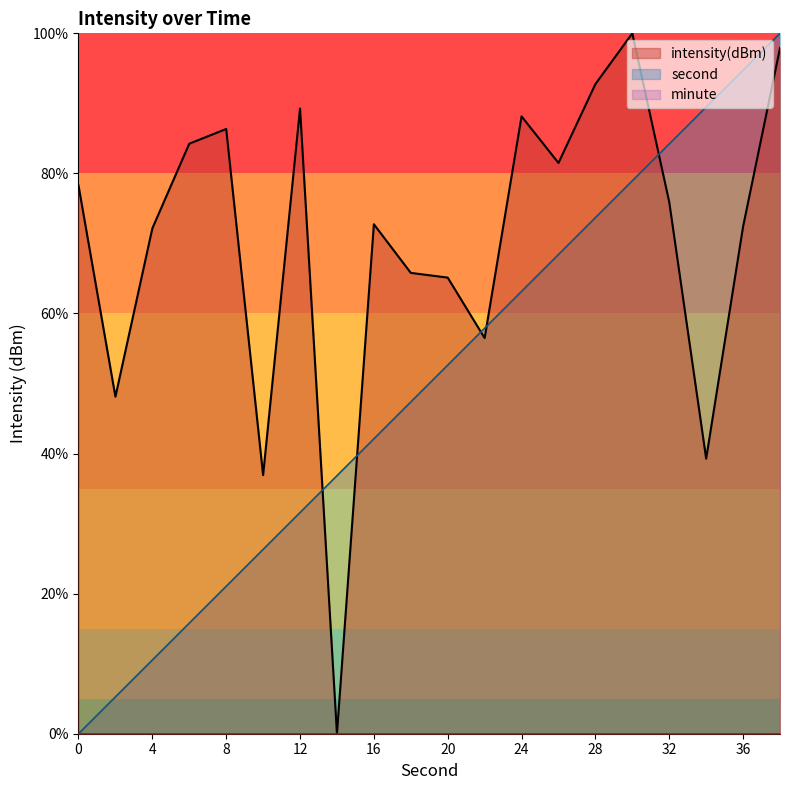

At 2, list the series in order from smallest to largest.

second, intensity